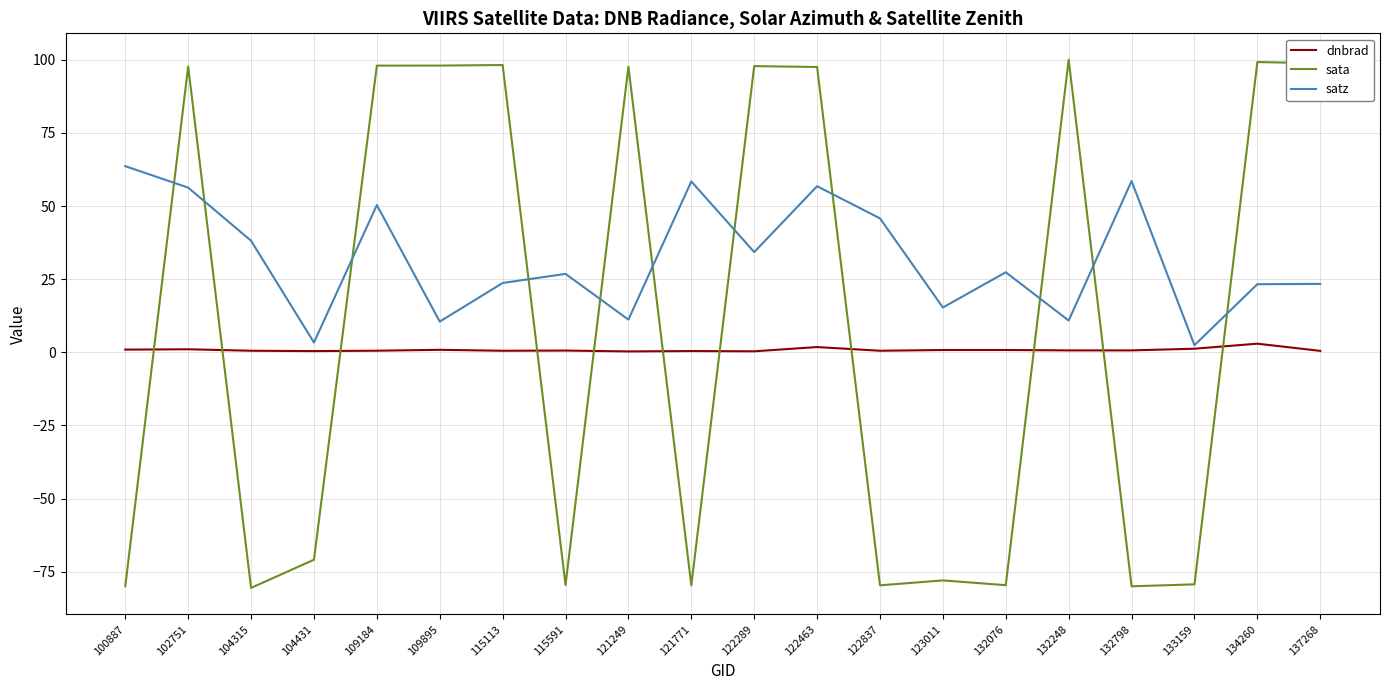

How many intersections are there between sata and dnbrad?

11